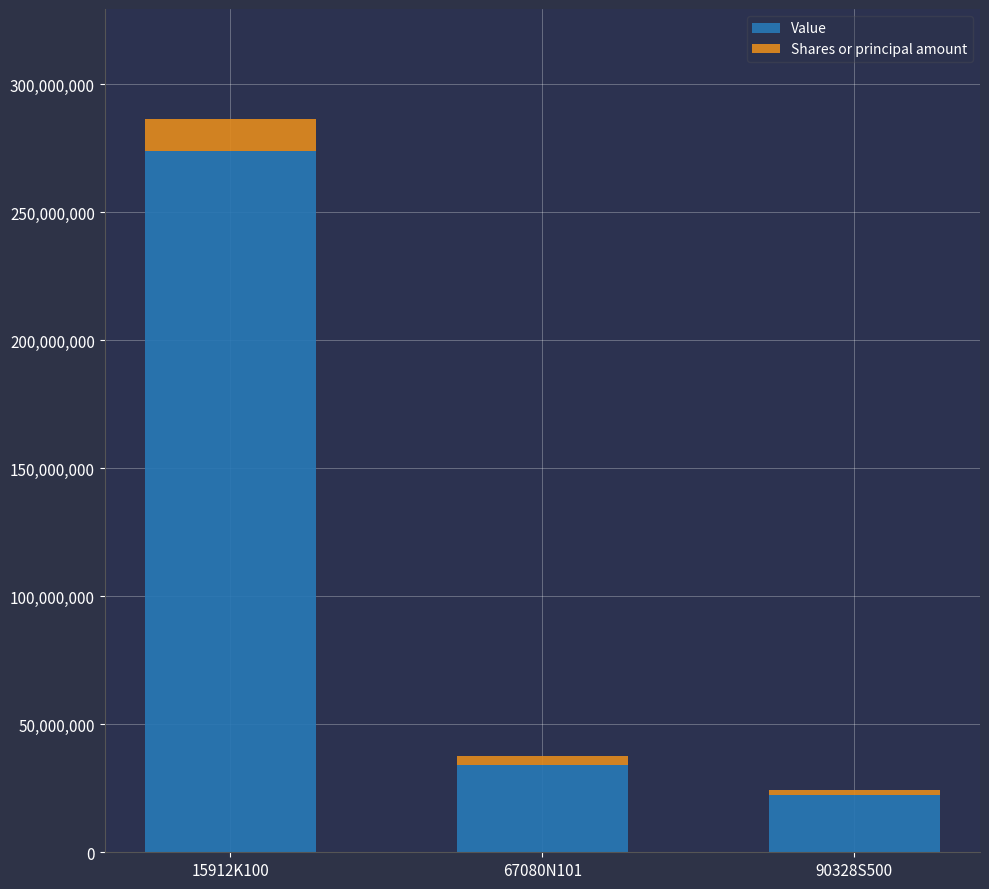

What is the difference between the maximum and minimum values in the Value series?

251761000